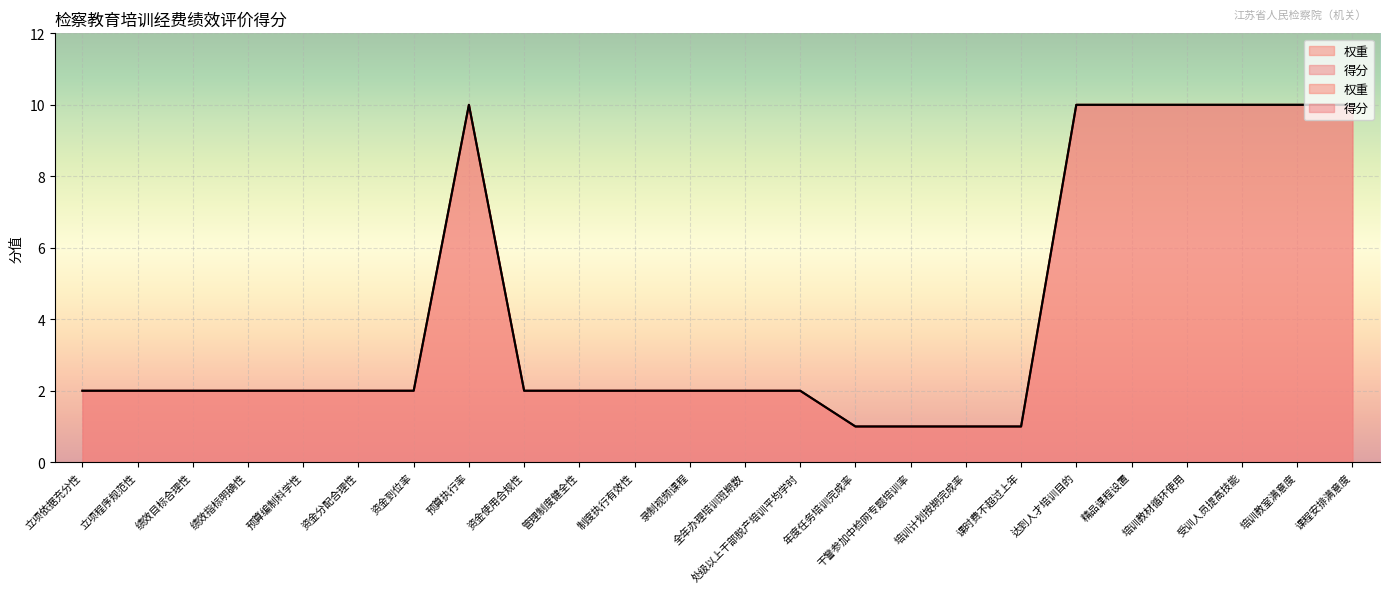

What is the average value of the 权重 series?

4